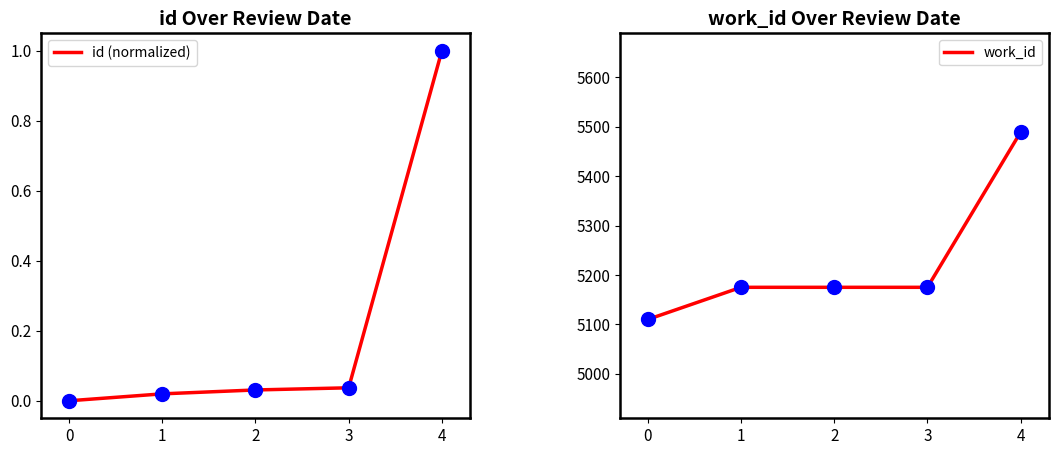

Which series contains the lowest Y value?

id (normalized)